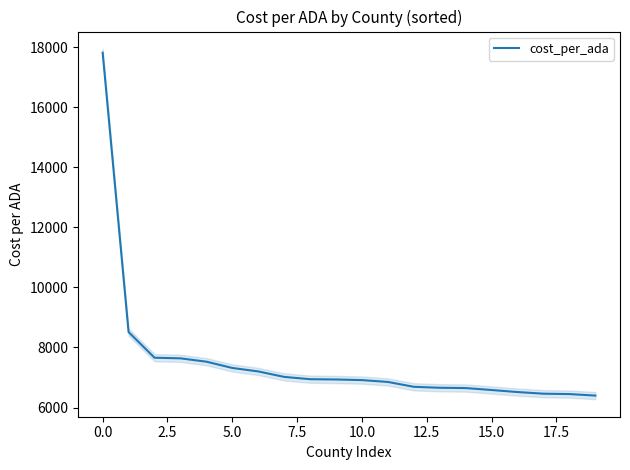

True or false: cost_per_ada has a value of 17824.5 at 0.0.

True